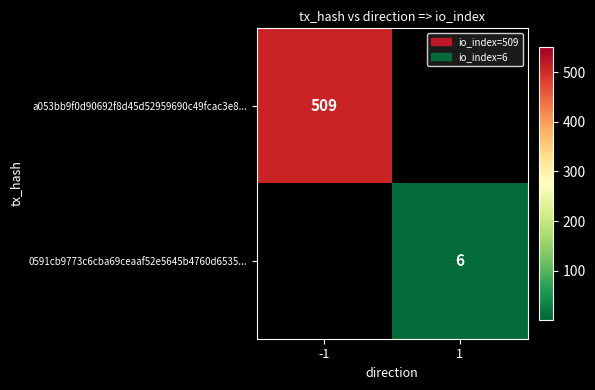

Is it true that a053bb9f0d90692f8d45d52959690c49fcac3e8... equals 330 at -1?

False